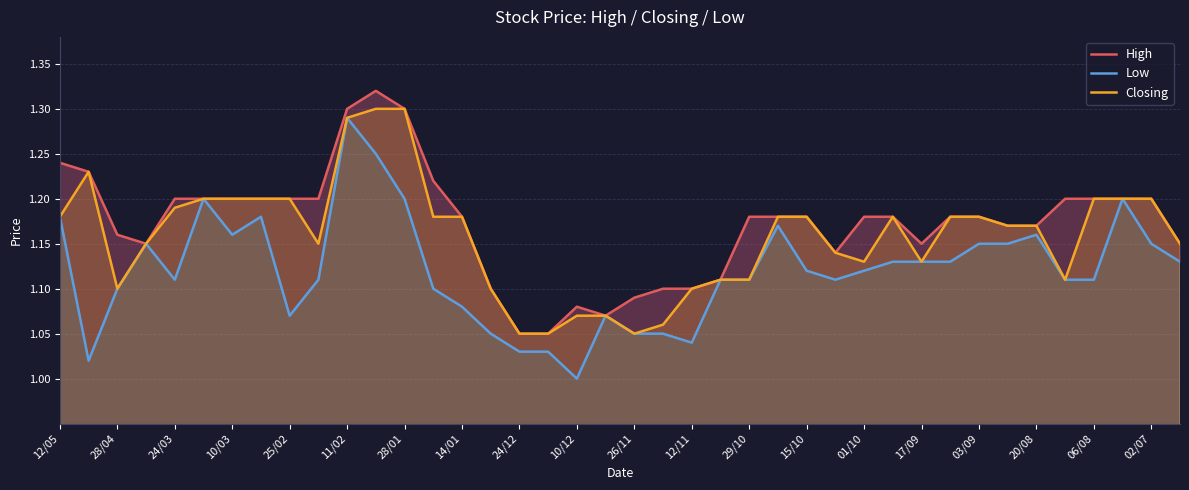

True or false: Closing has a value of 0.5 at 10/12.

False